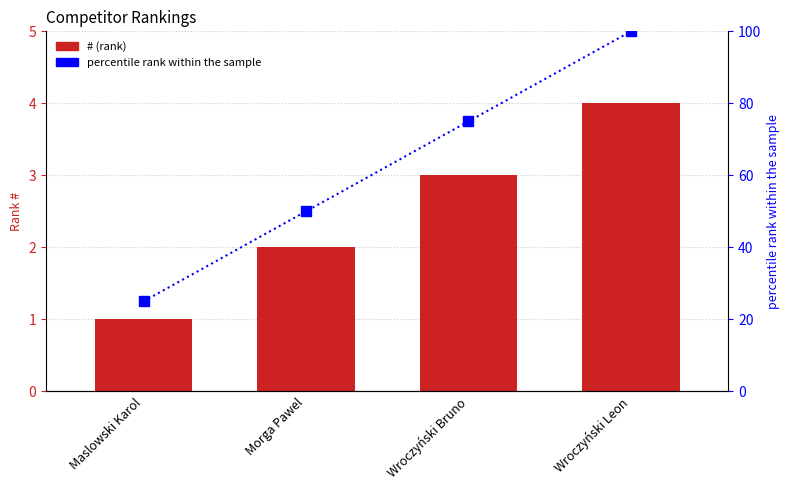

What is the total value across all series at Maslowski Karol?

26